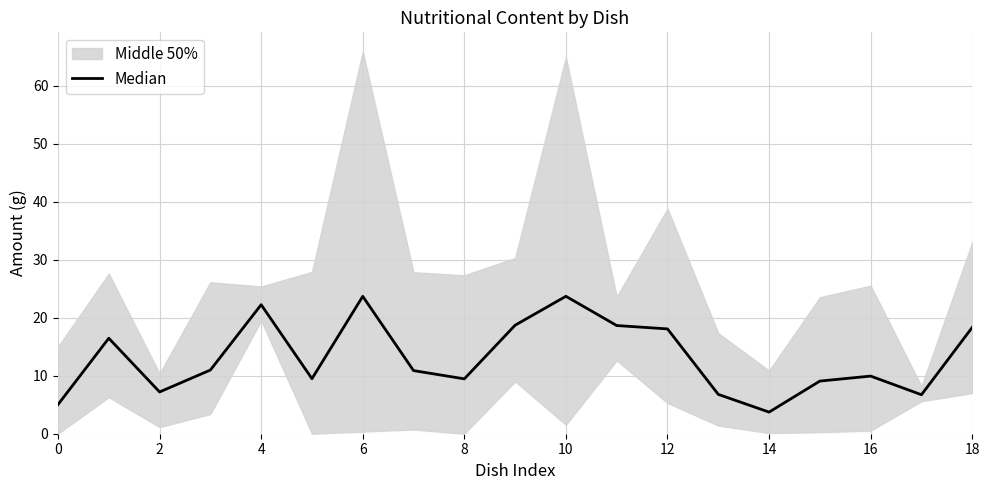

What is the change in value from 12 to 16?

-8.1